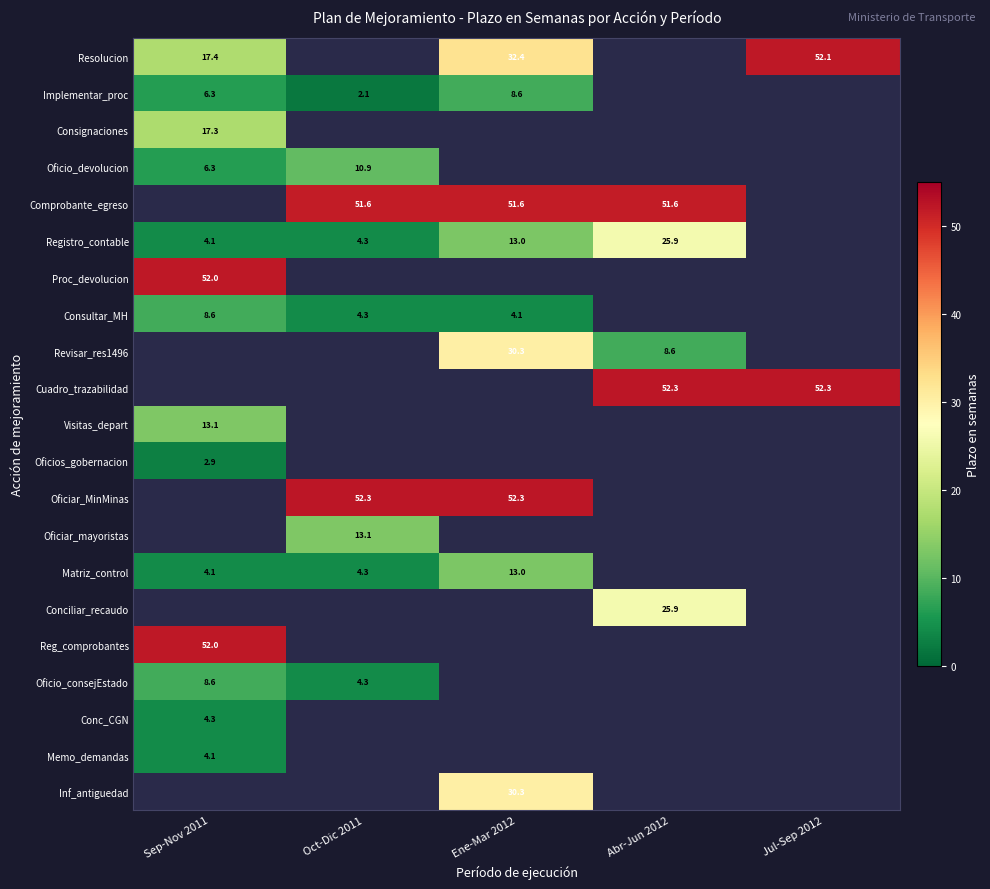

What is the minimum value for Memo_demandas?

4.1